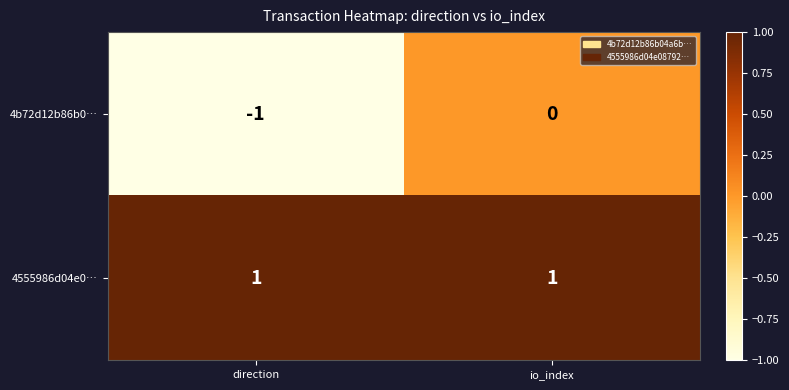

Reading right to left, what are all the values shown in this chart?

4b72d12b86b0…: 0	-1
4555986d04e0…: 1	1